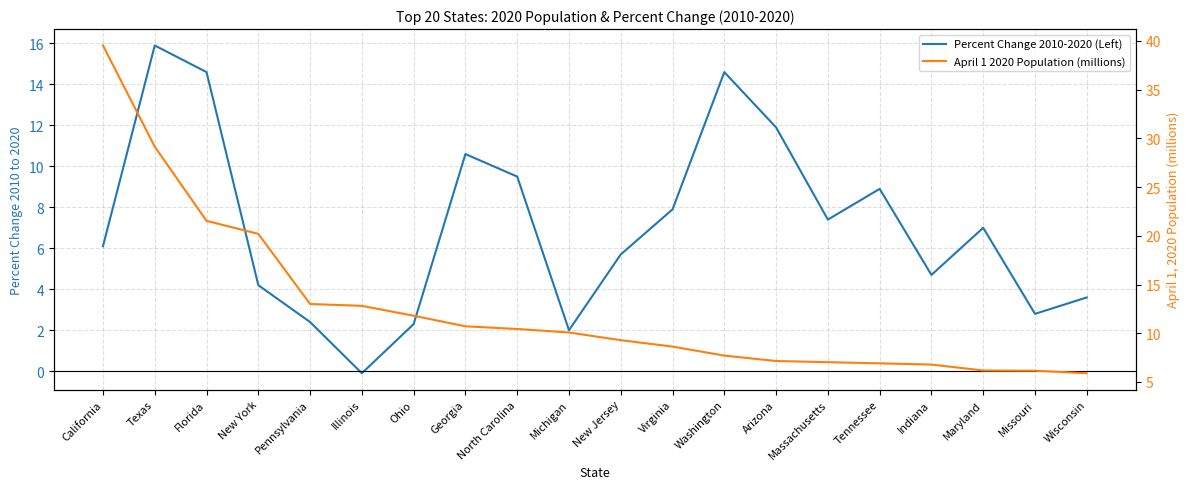

What is the value of the April 1 2020 Population (millions) point at the 19th from the left?

6.2